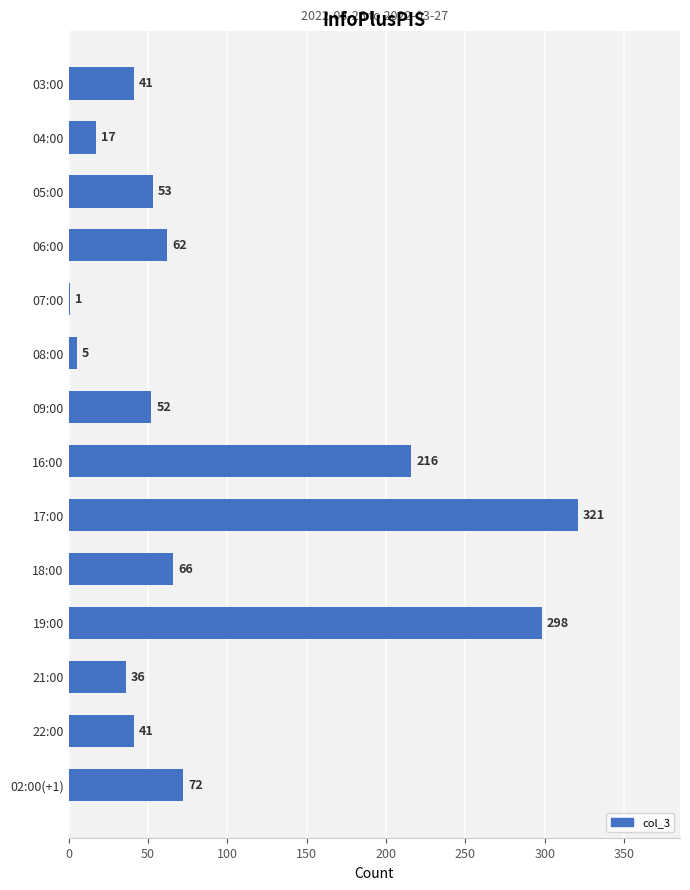

Which has a higher value, 02:00(+1) or 05:00?

02:00(+1)